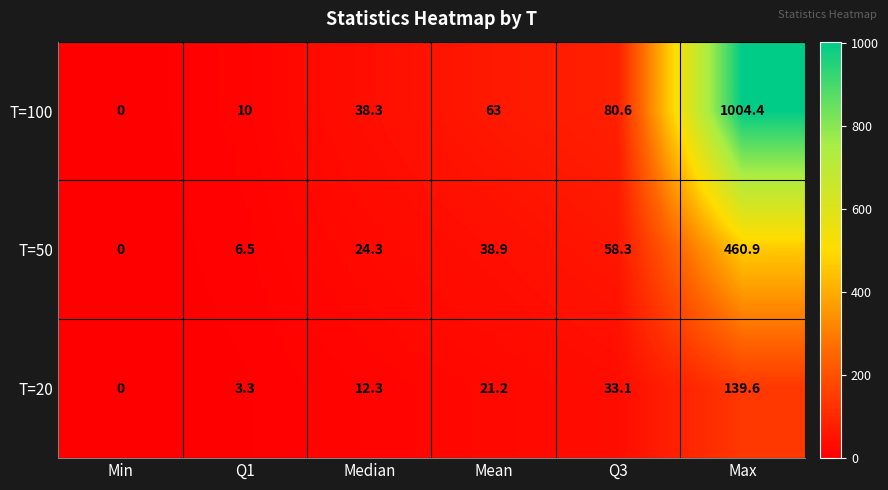

Rank the series by their maximum value, from lowest to highest.

T=20, T=50, T=100